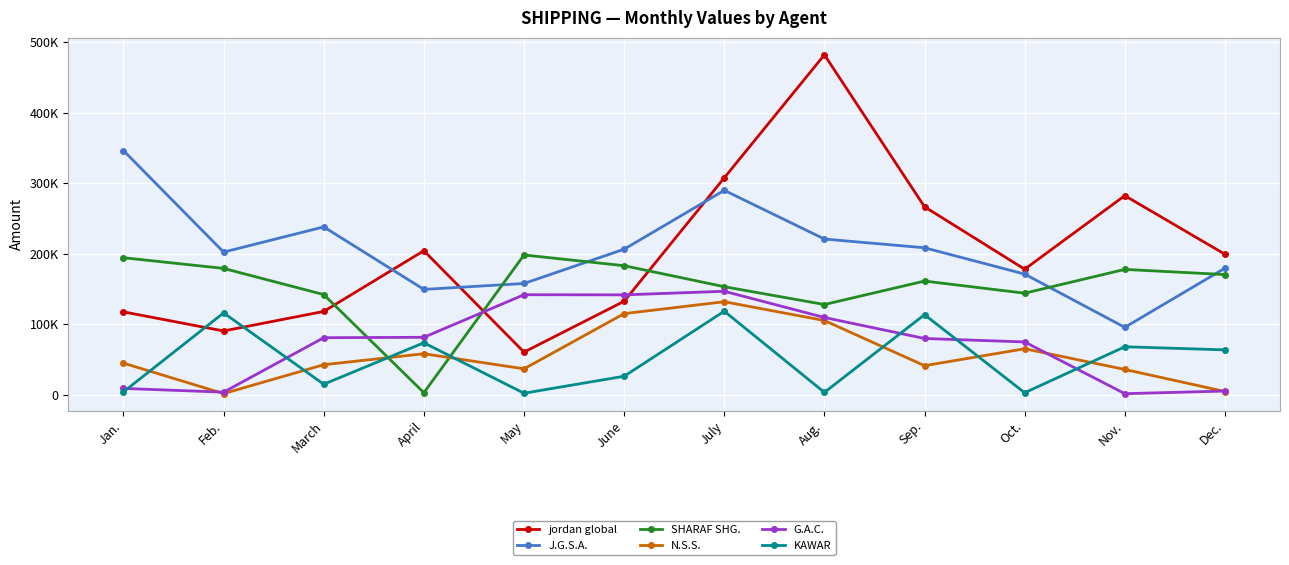

Does the chart display data point markers on the line(s)?

Yes